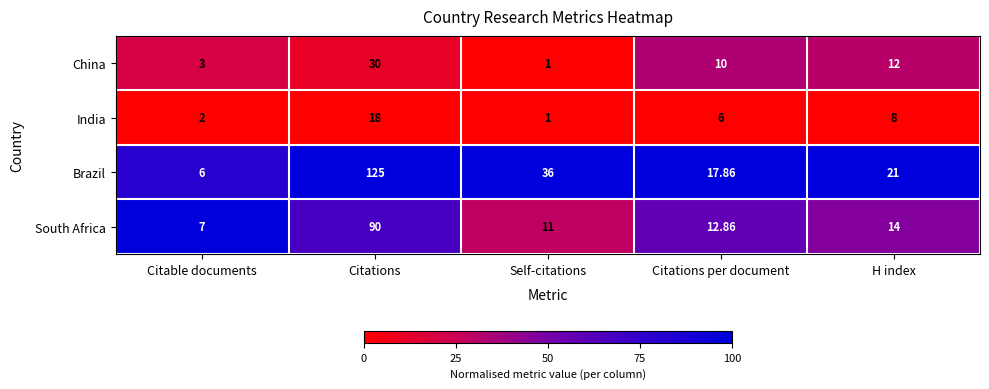

Which series changed the most between Citable documents and H index?

Brazil